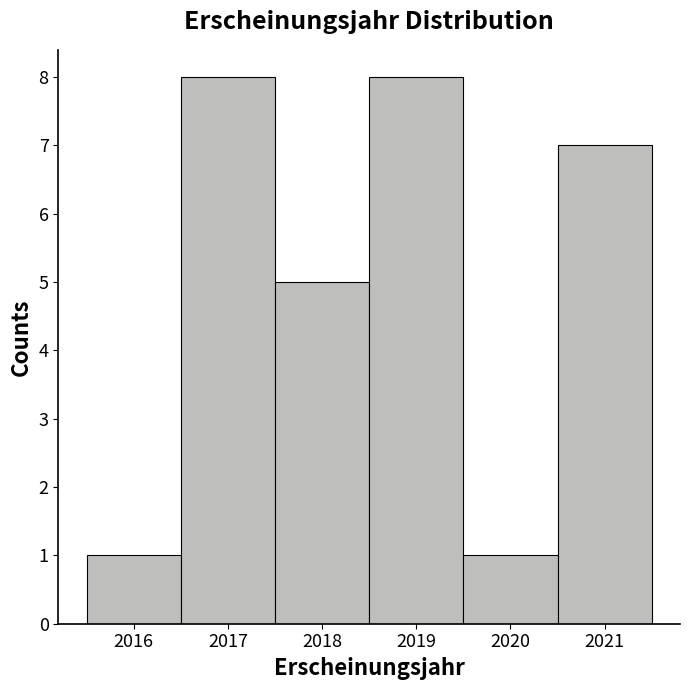

Reading left to right, list every bar in this chart as the range it spans on the x-axis followed by its height. The values are not printed on the chart, so give them approximately, as read against the axis.

2015.5 to 2016.5: 1
2016.5 to 2017.5: 8
2017.5 to 2018.5: 5
2018.5 to 2019.5: 8
2019.5 to 2020.5: 1
2020.5 to 2021.5: 7